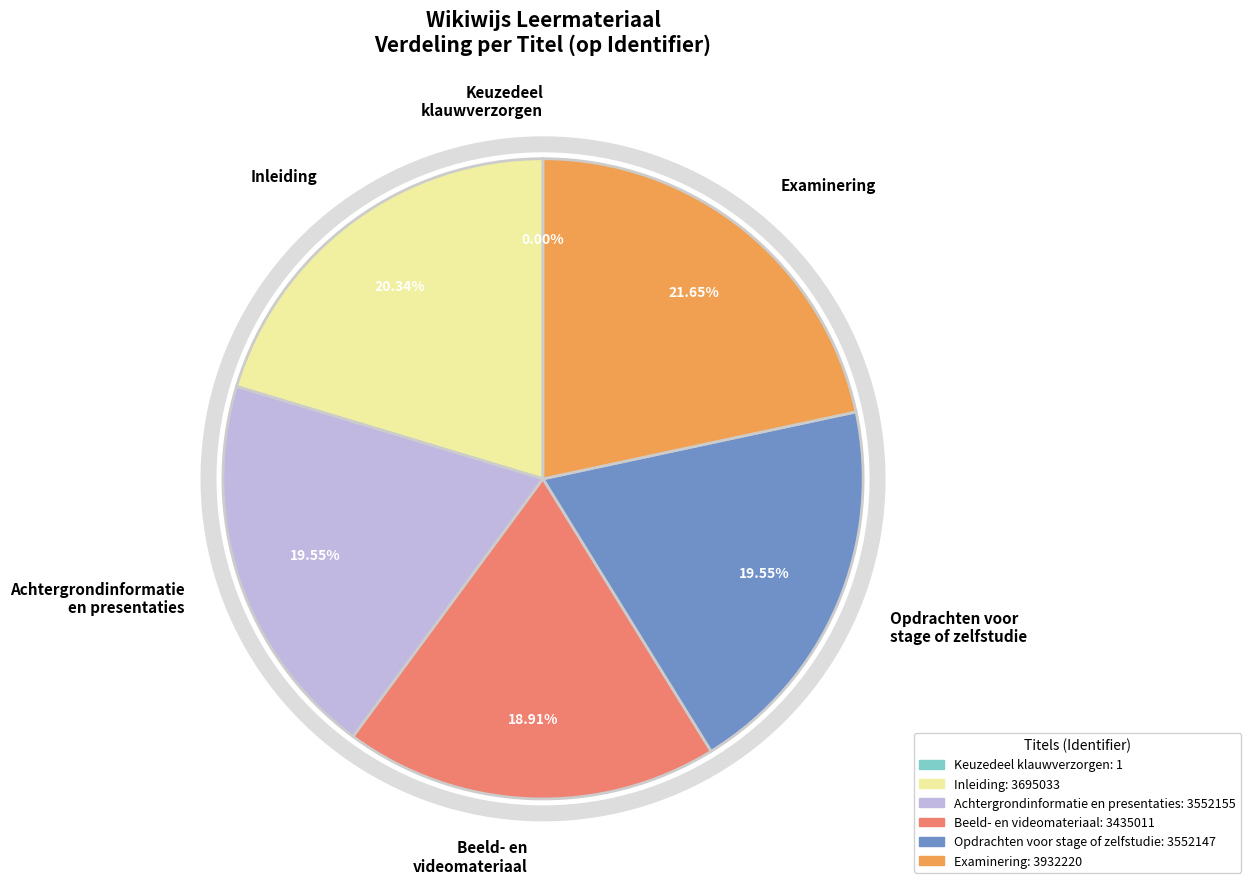

Rank the categories by value from highest to lowest.

Examinering, Inleiding, Achtergrondinformatie en presentaties, Opdrachten voor stage of zelfstudie, Beeld- en videomateriaal, Keuzedeel klauwverzorgen